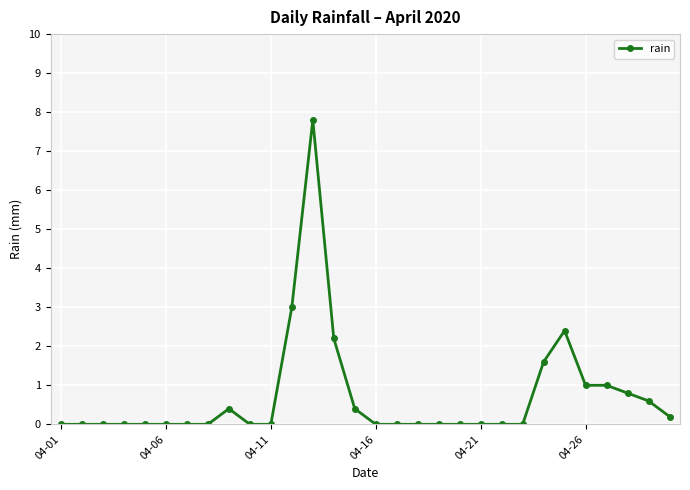

Reading left to right, transcribe all the data shown in this chart.

0.0	0.0	0.0	0.0	0.0	0.0	0.0	0.0	0.4	0.0	0.0	3.0	7.8	2.2	0.4	0.0	0.0	0.0	0.0	0.0	0.0	0.0	0.0	1.6	2.4	1.0	1.0	0.8	0.6	0.2